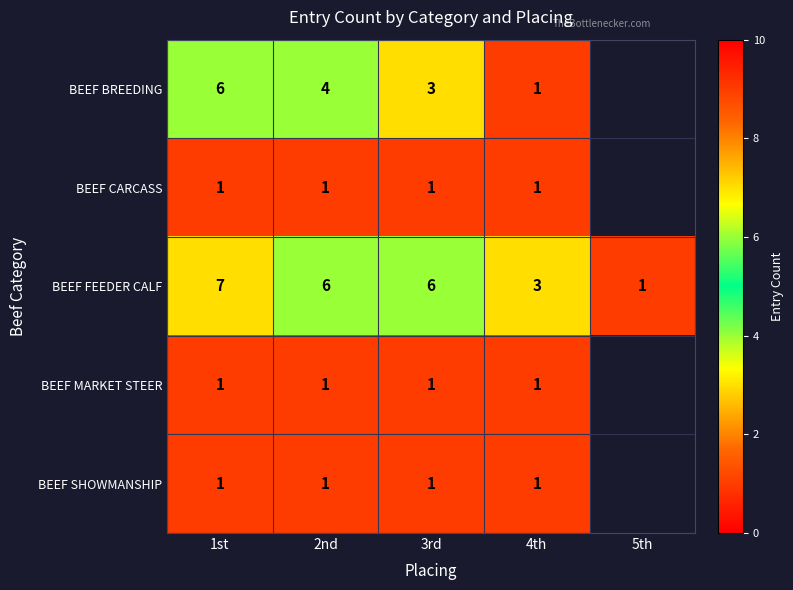

How many values in the BEEF FEEDER CALF series are below 6?

2